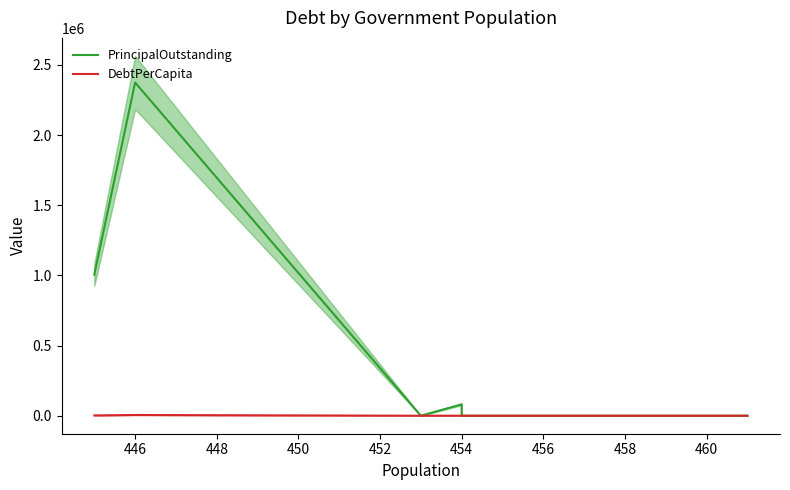

Is the value of PrincipalOutstanding at 448 greater than the value of DebtPerCapita at 444?

No